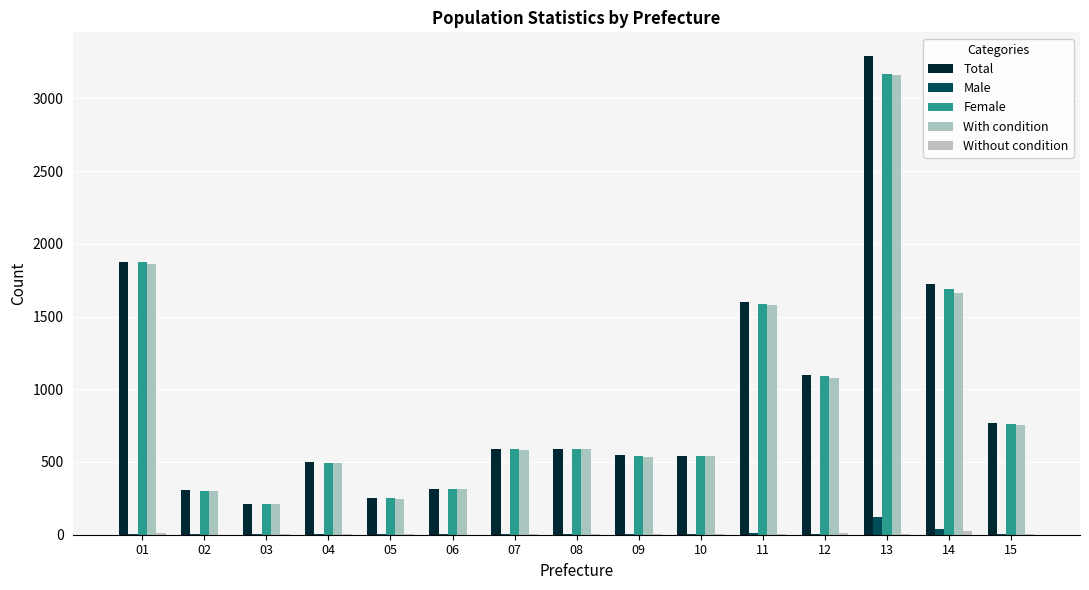

What is the total value across all series at 15?

2296